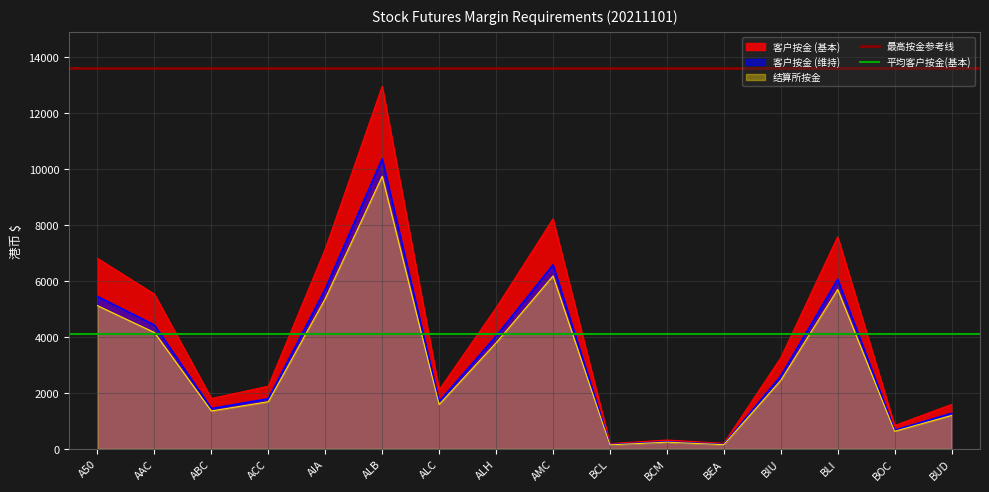

The 客户按金 (基本) series shows 312 at BCM. True or false?

True